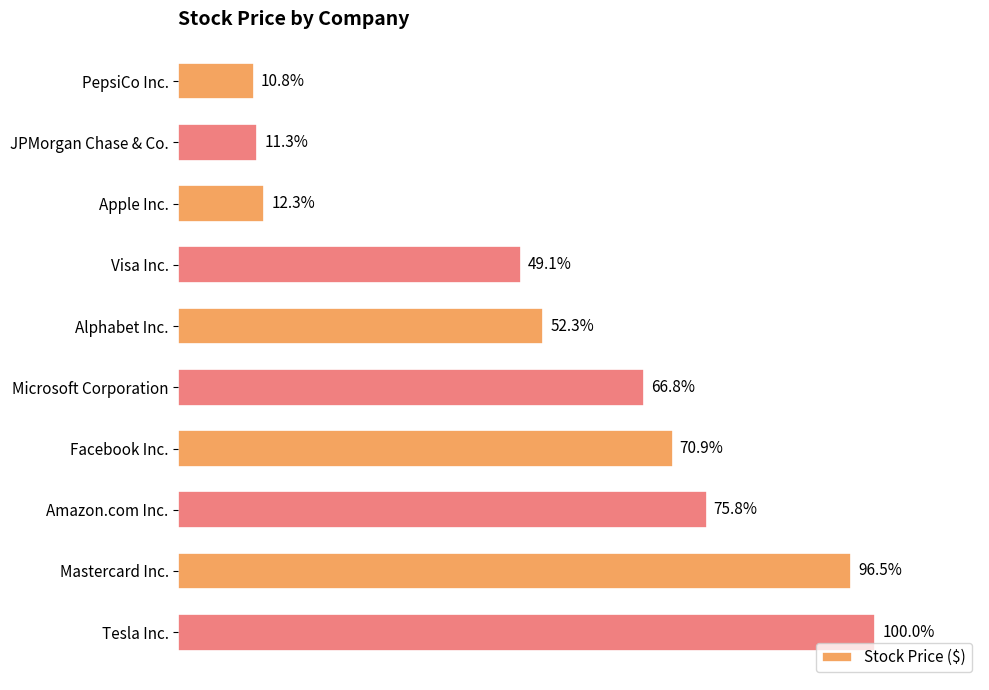

Does the chart contain any negative values?

No